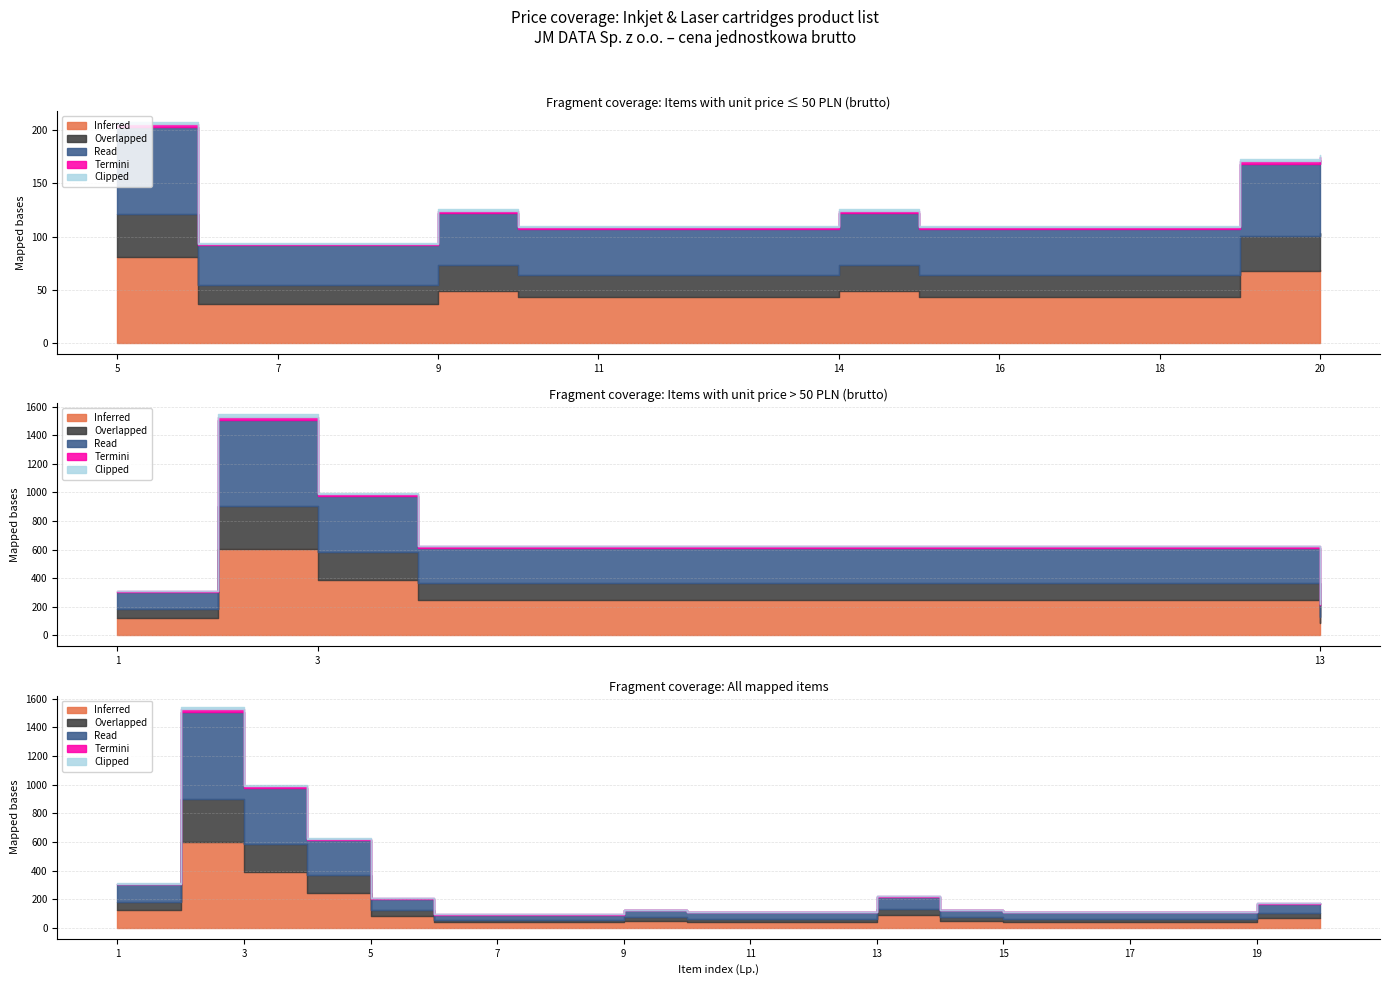

At which label does Clipped reach its peak?

2